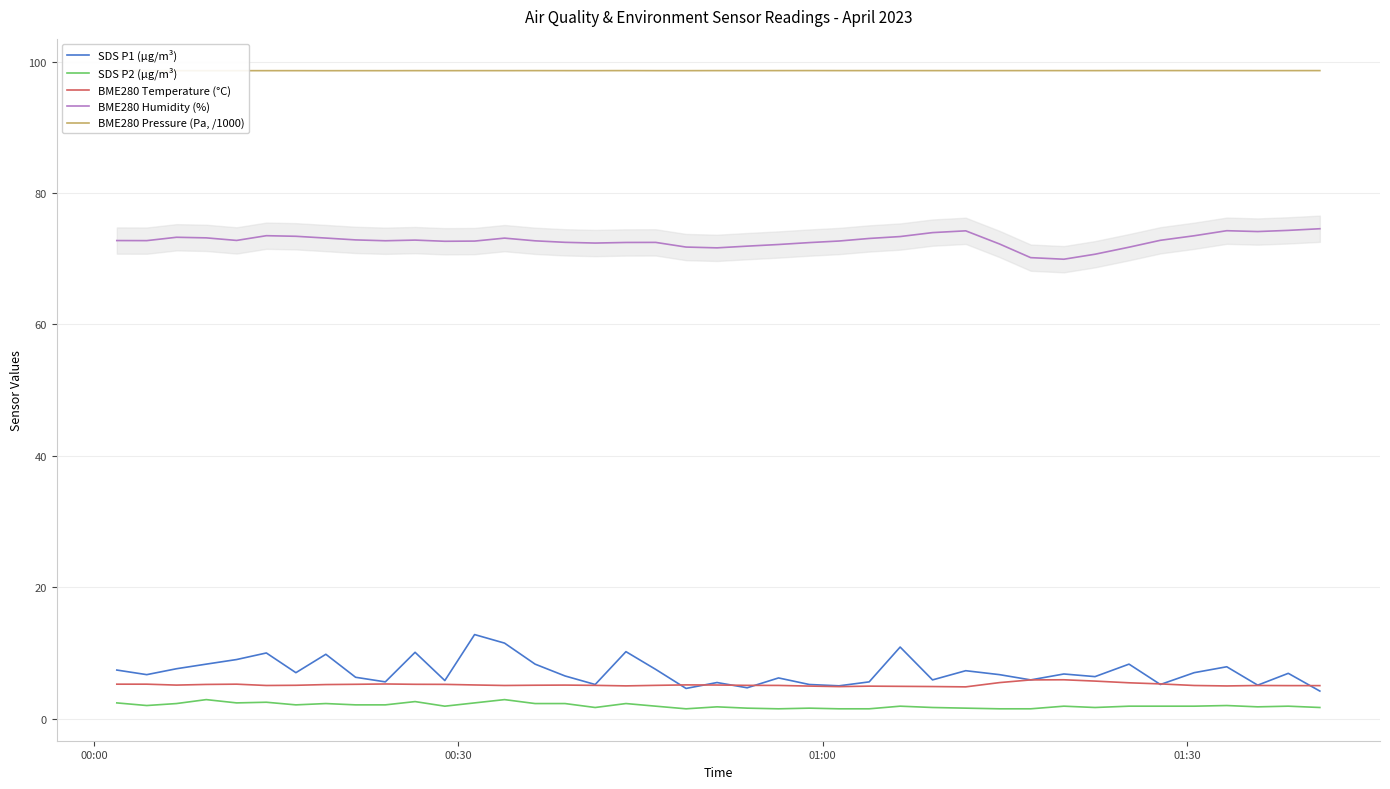

What is the maximum value shown in the chart?

98.6